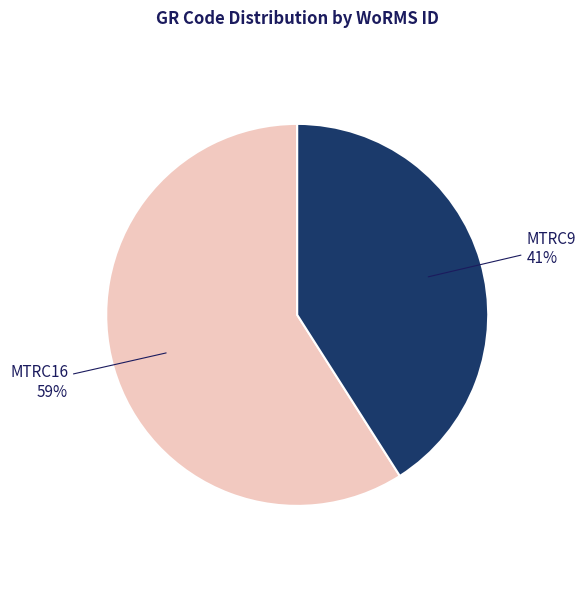

Is there a majority slice in this chart?

Yes